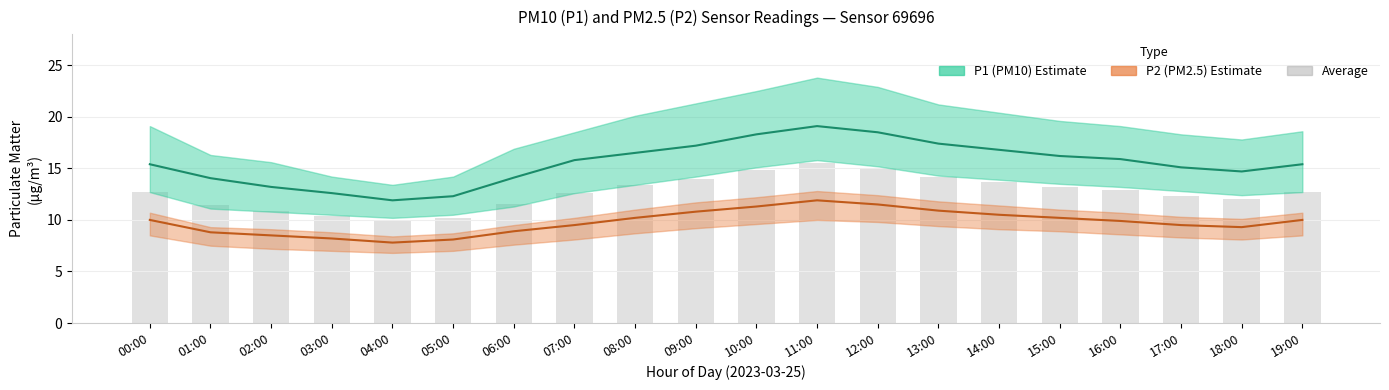

Between 04:00 and 08:00, which series saw the biggest shift?

P1 (PM10)